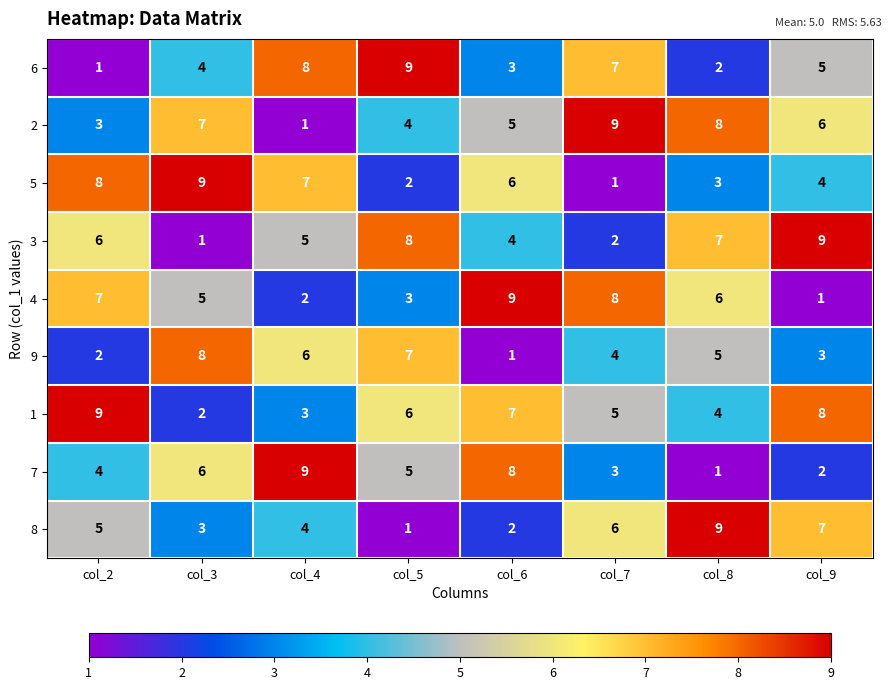

What is the maximum value shown in the chart?

9